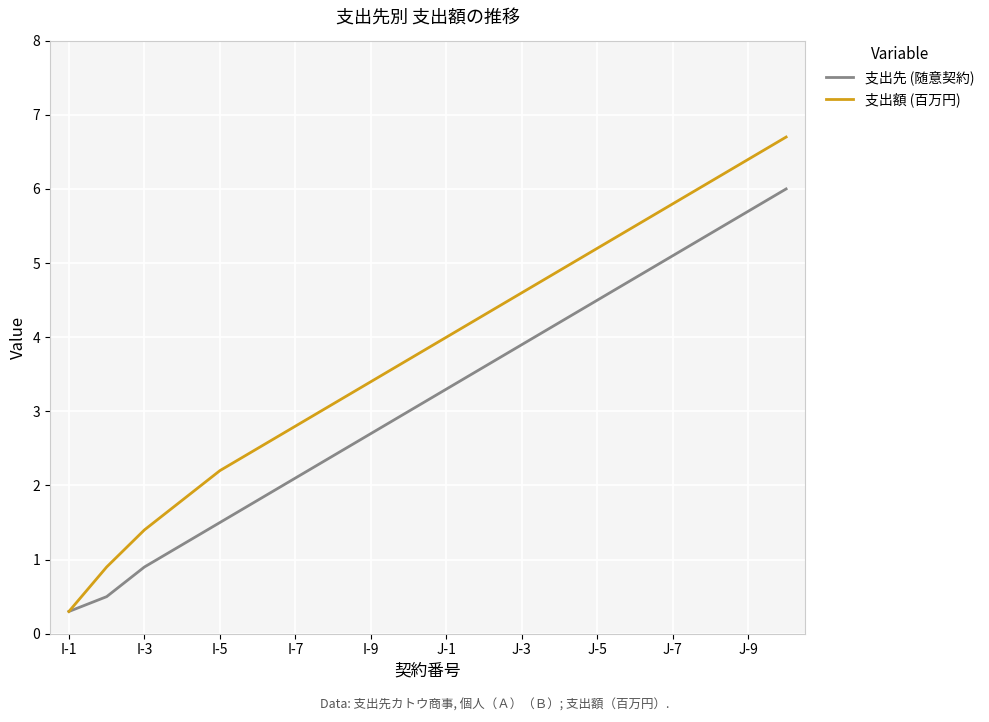

Which series has the largest total across all categories?

支出額 (百万円)